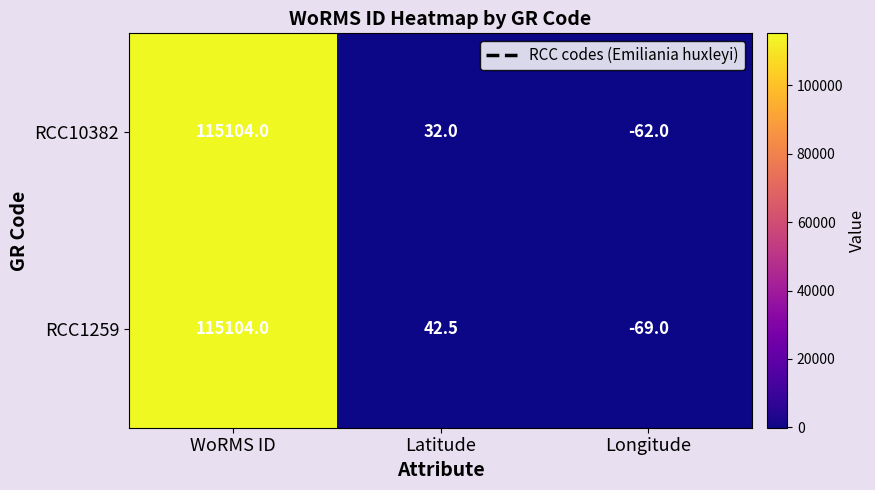

Is it true that RCC10382 equals -62.0 at Longitude?

True